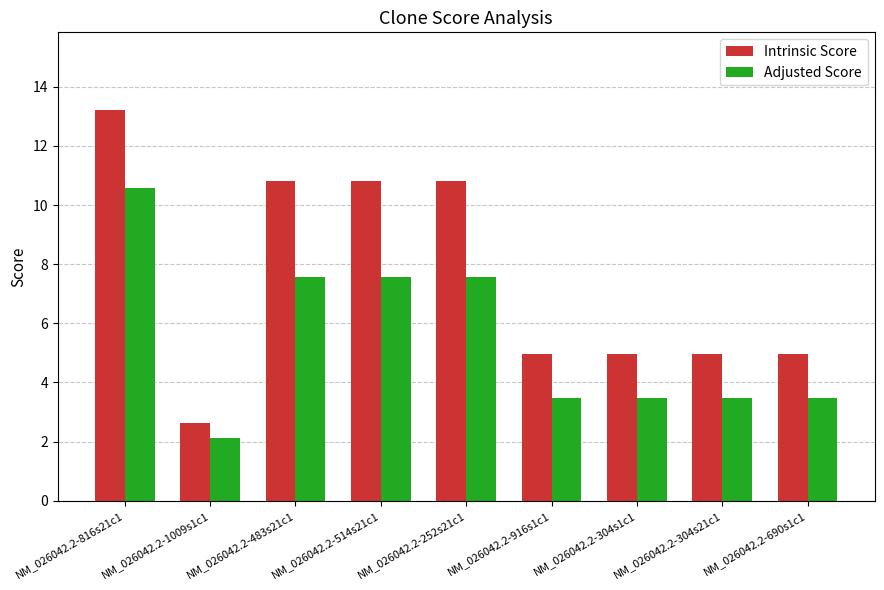

Which category has the highest value in the Intrinsic Score series?

NM_026042.2-816s21c1